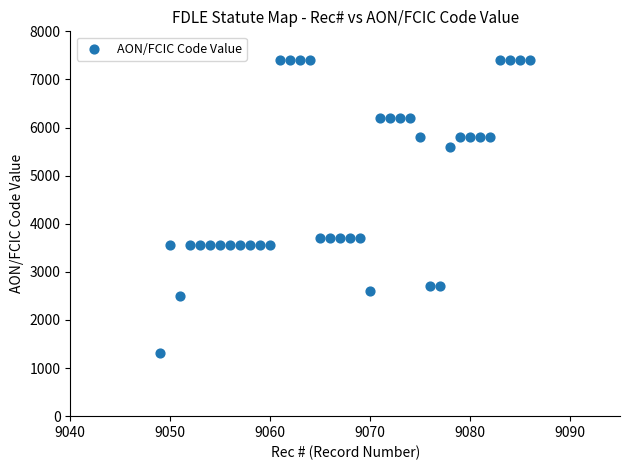

What is the range of X values (max minus min)?

37